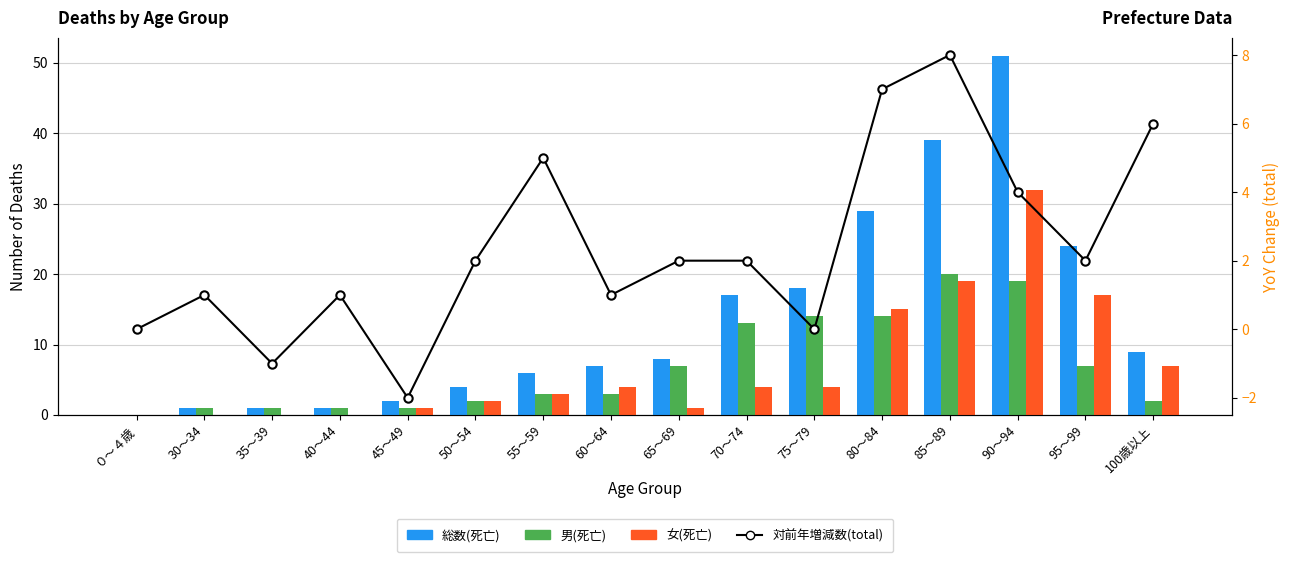

At which label does 総数(死亡) reach its minimum?

０～４歳